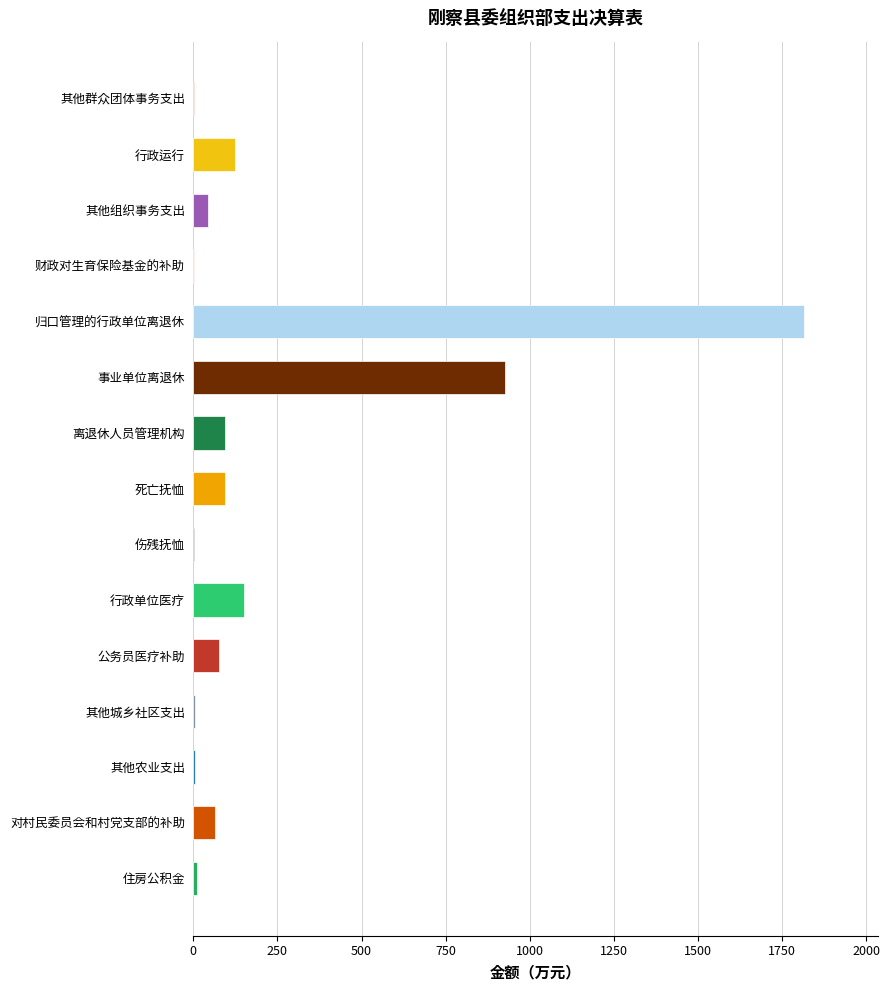

Which category has the highest value across all series?

归口管理的行政单位离退休